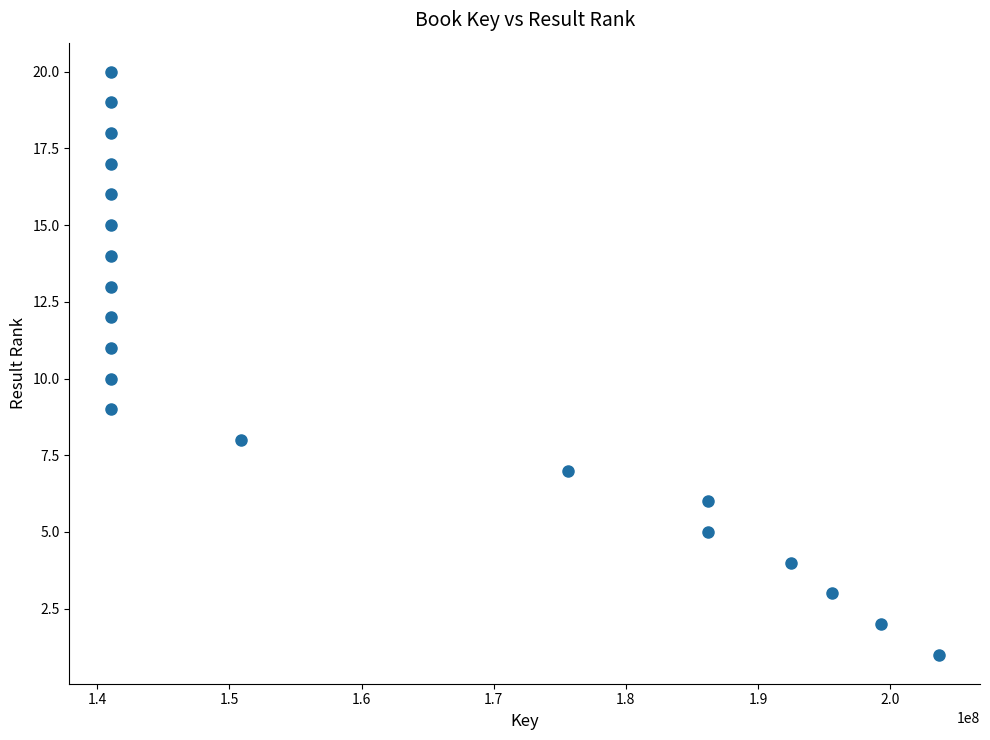

What is the range of Y values (max minus min)?

19